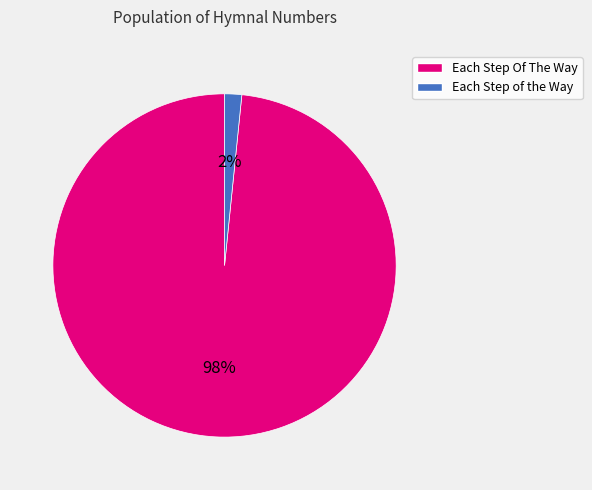

Combined, do Each Step of the Way and Each Step Of The Way account for over 50%?

Yes